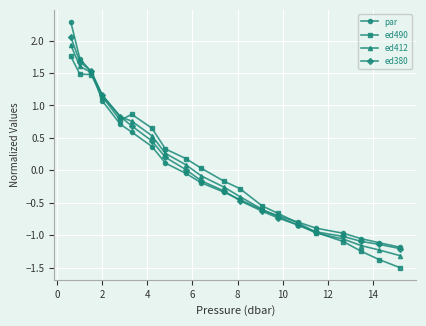

At how many categories does at least one series exceed 1?

4